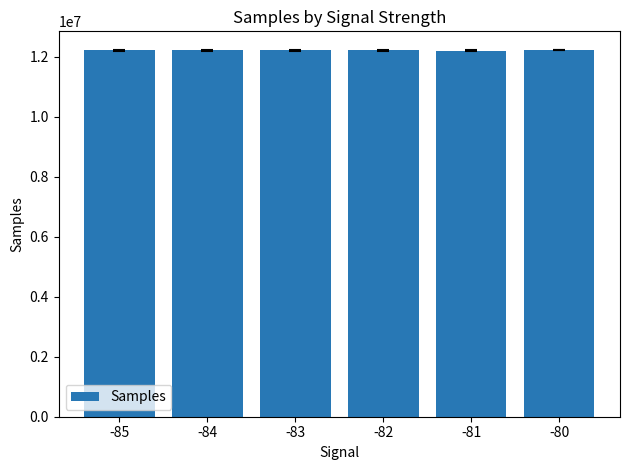

What is the value of the 5th bar from the left?

12201976.0